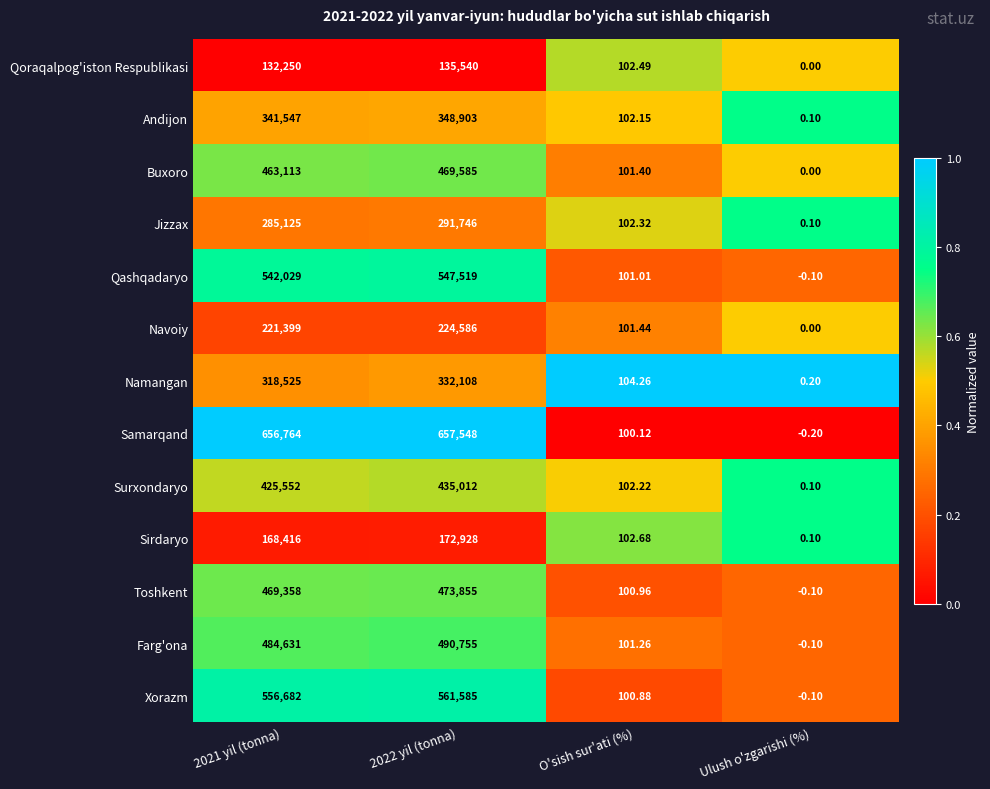

Which category has the lowest value across all series?

Ulush o'zgarishi (%)